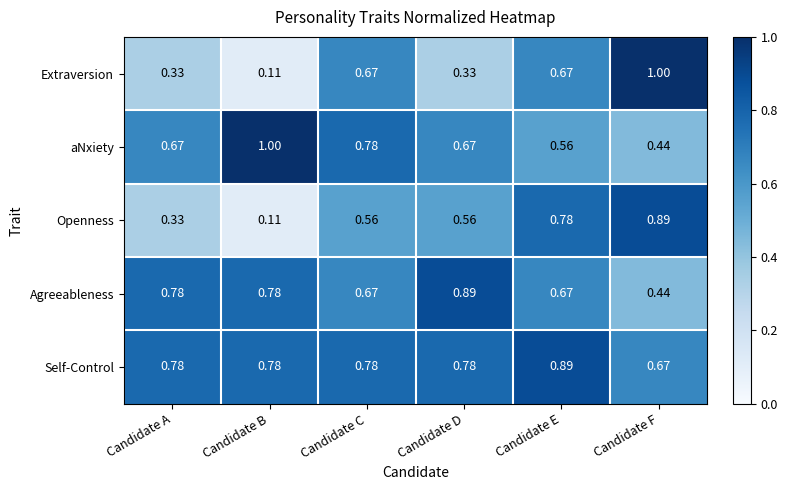

Which series has the widest spread of values?

Extraversion